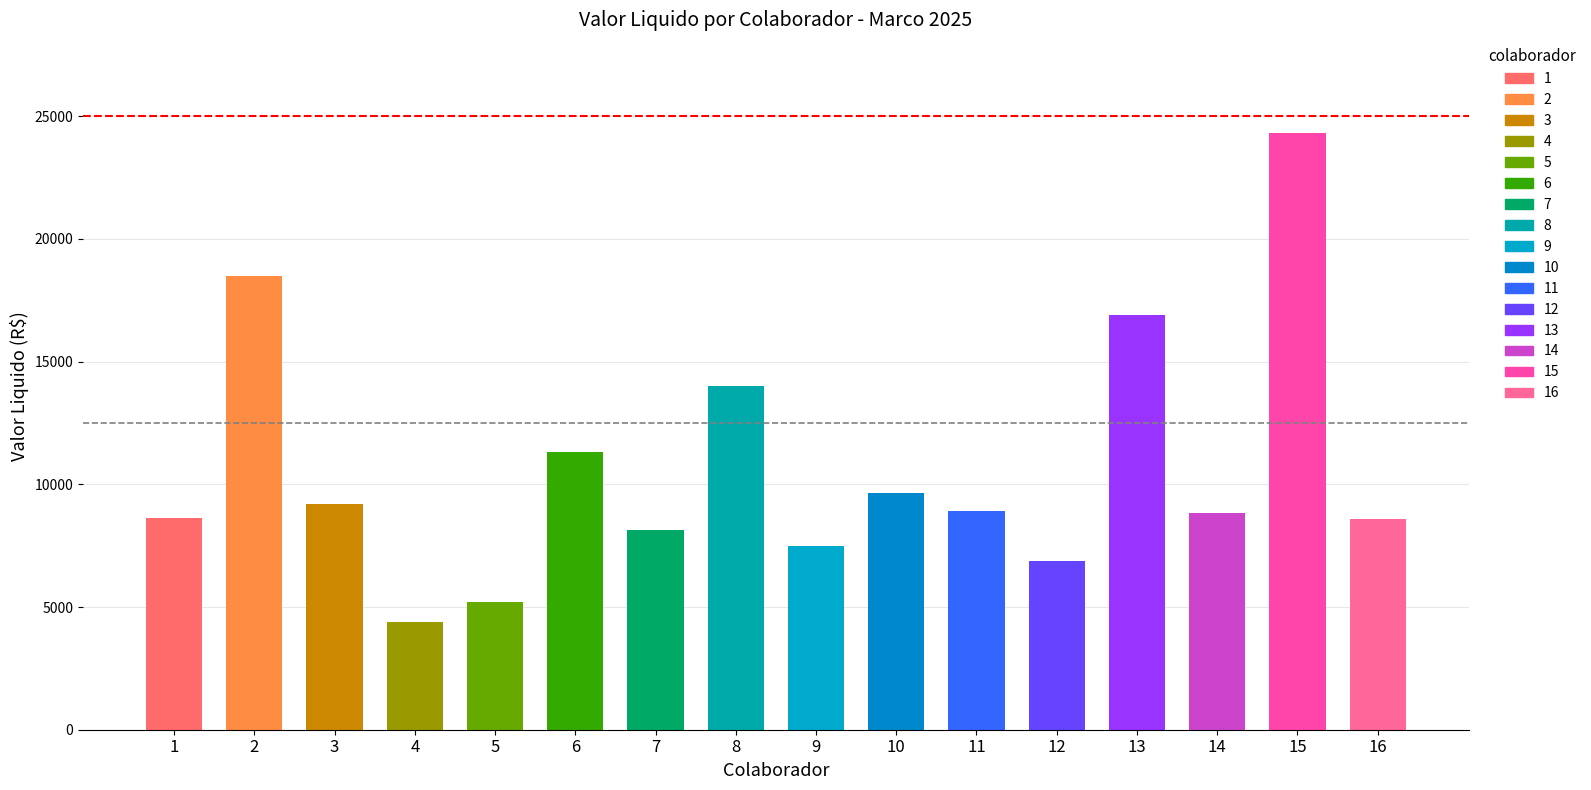

What is the value of the 16th bar from the left?

8588.3